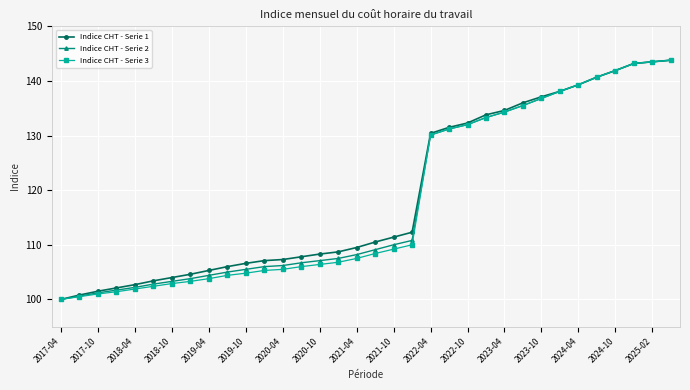

What is the value of the Indice CHT - Serie 2 point at the 2nd from the left?

100.6